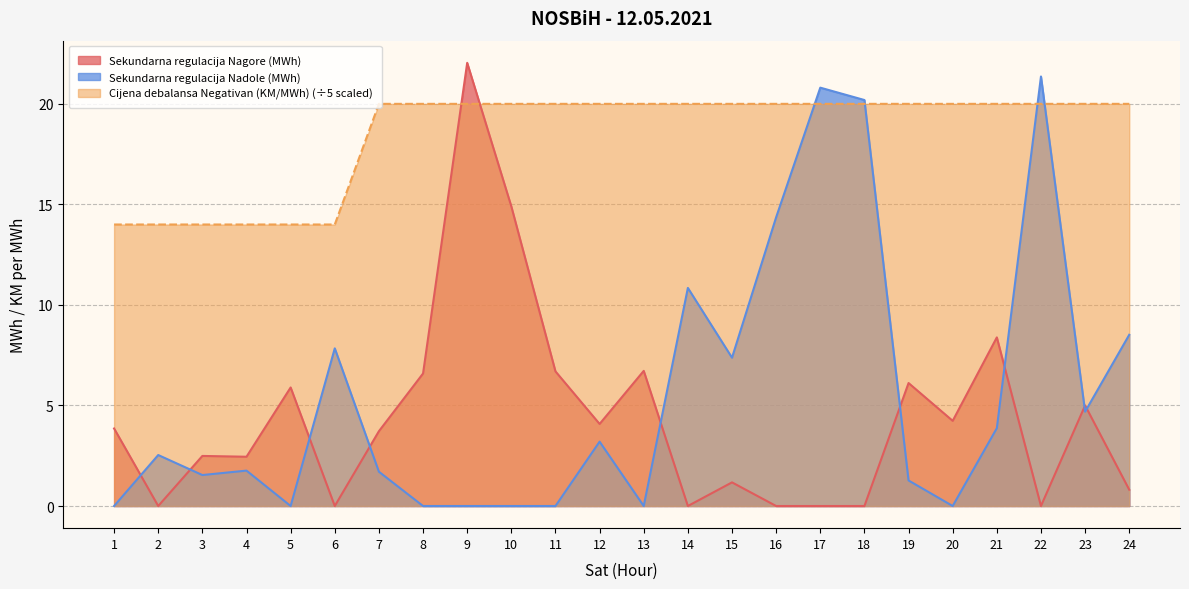

The value of Sekundarna regulacija Nadole (MWh) at 14 is 10.8. True or false?

True